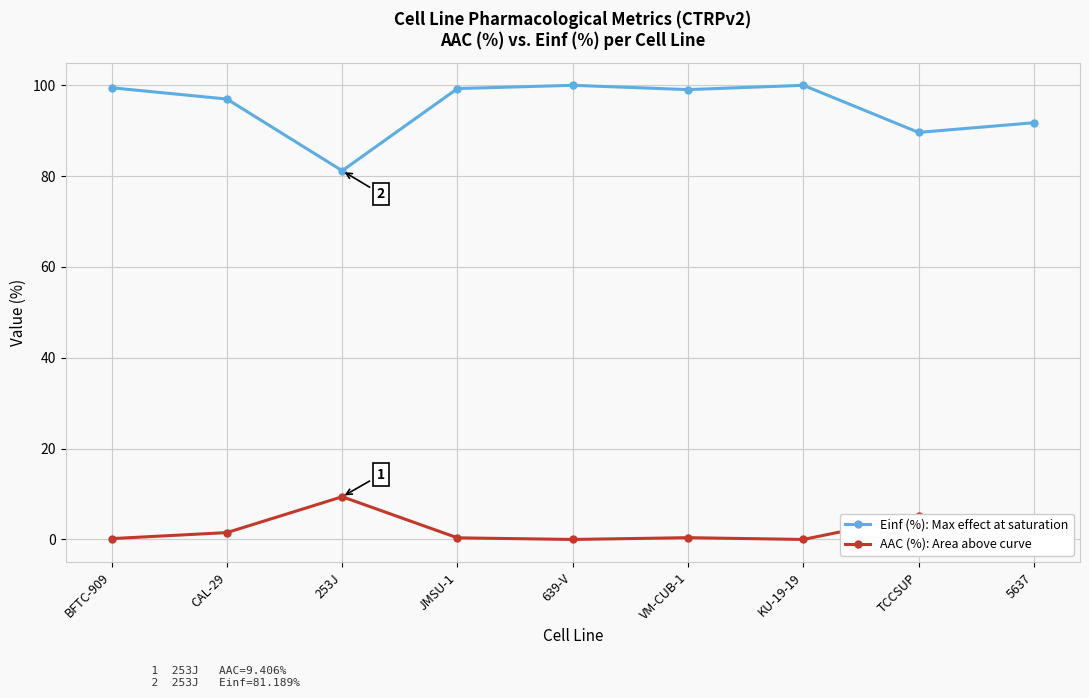

How many distinct data groups are displayed?

2